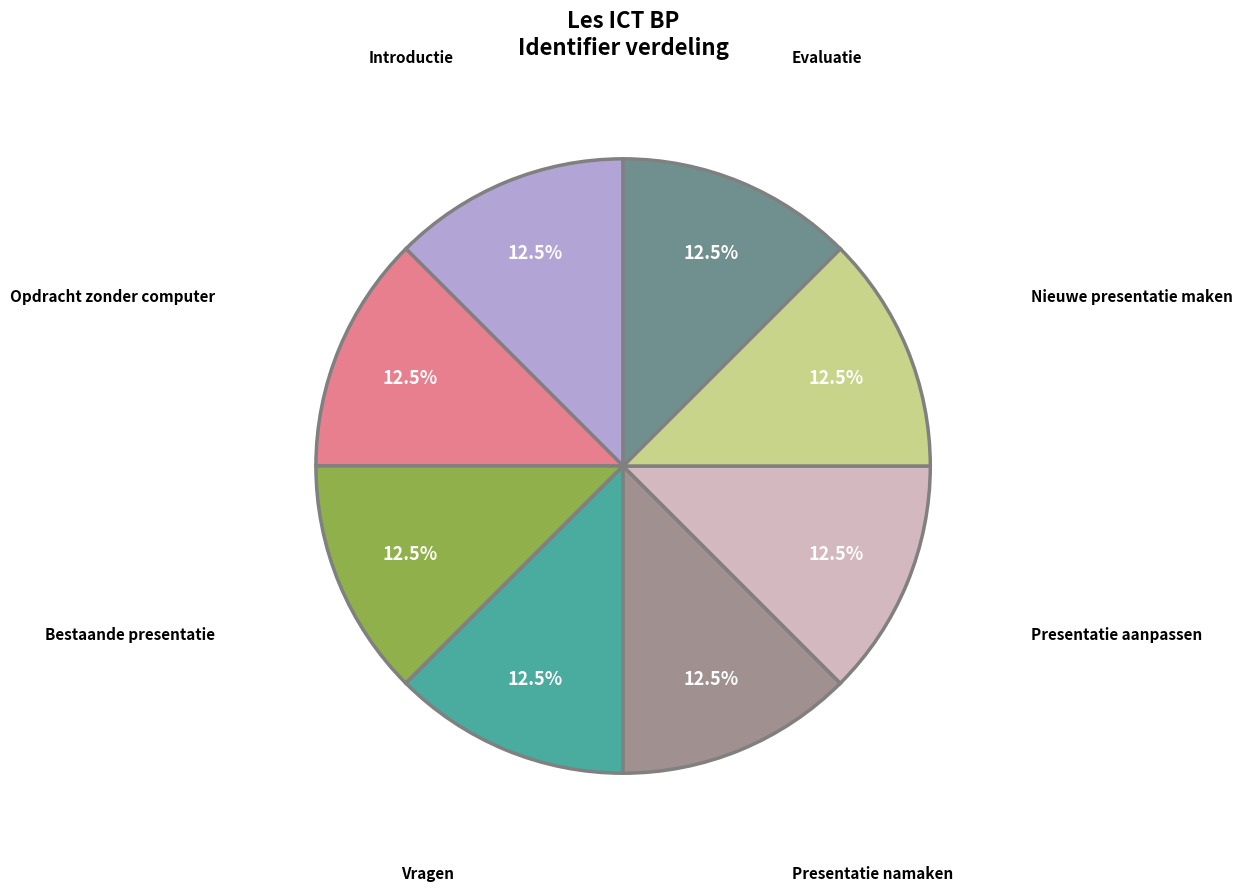

Does any single category account for the majority?

No